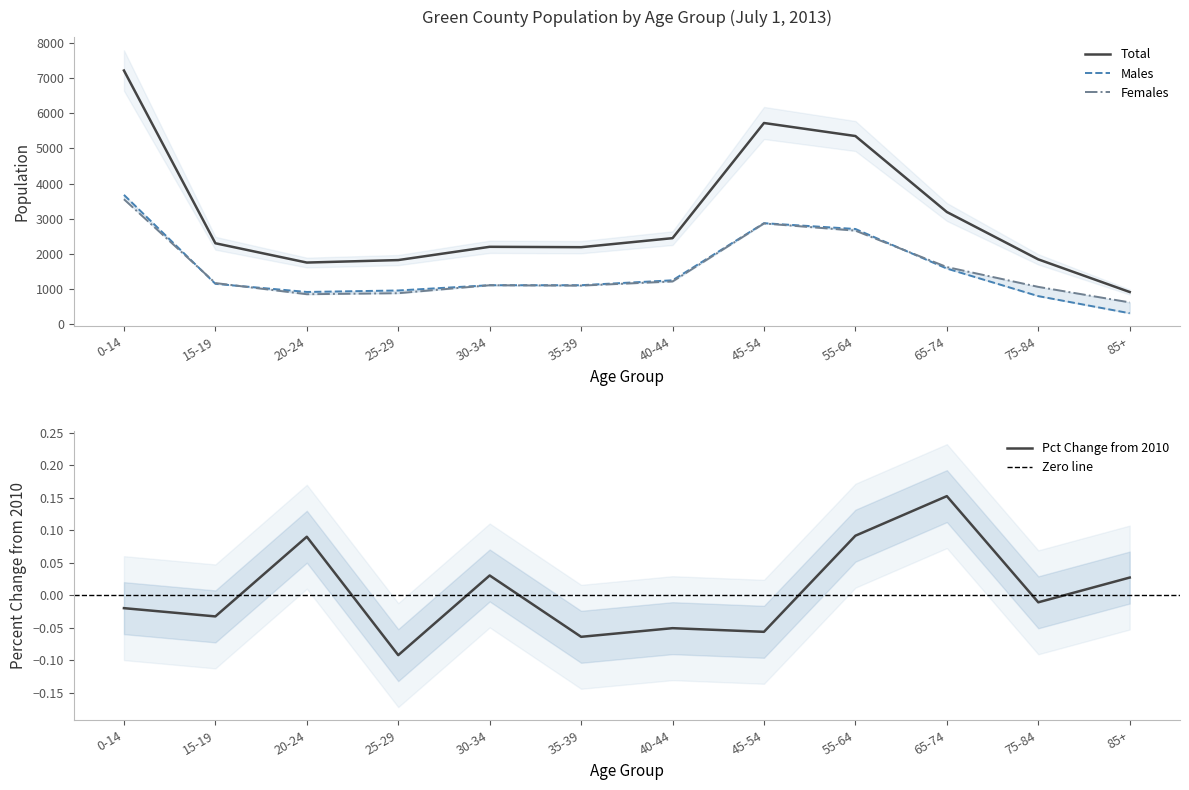

What is the label of the 10th point from the right?

20-24